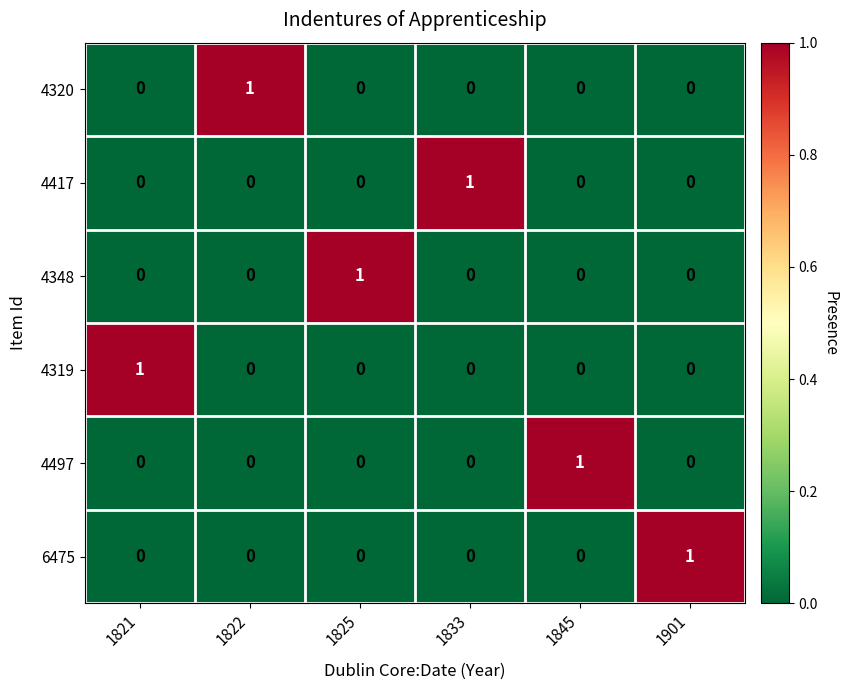

At which label does 4319 reach its peak?

1821